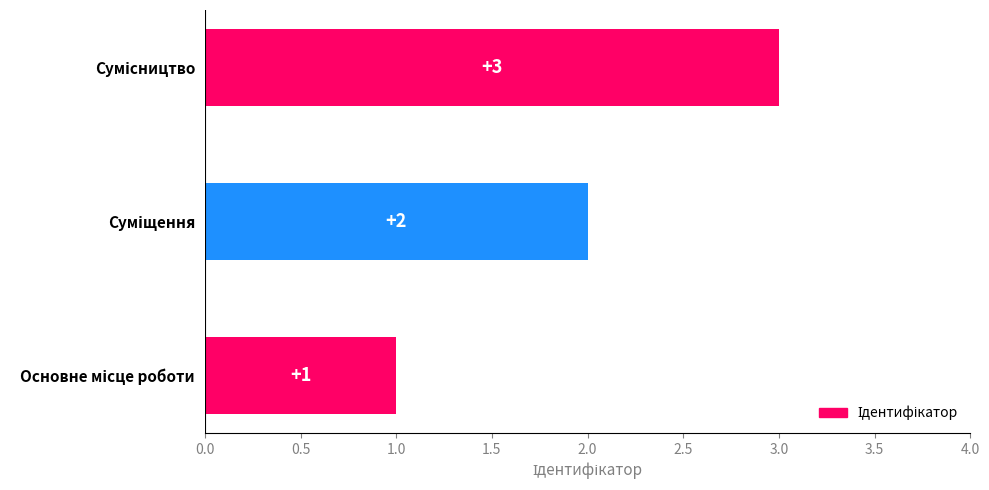

Count the values in the range 1 to 3.

3